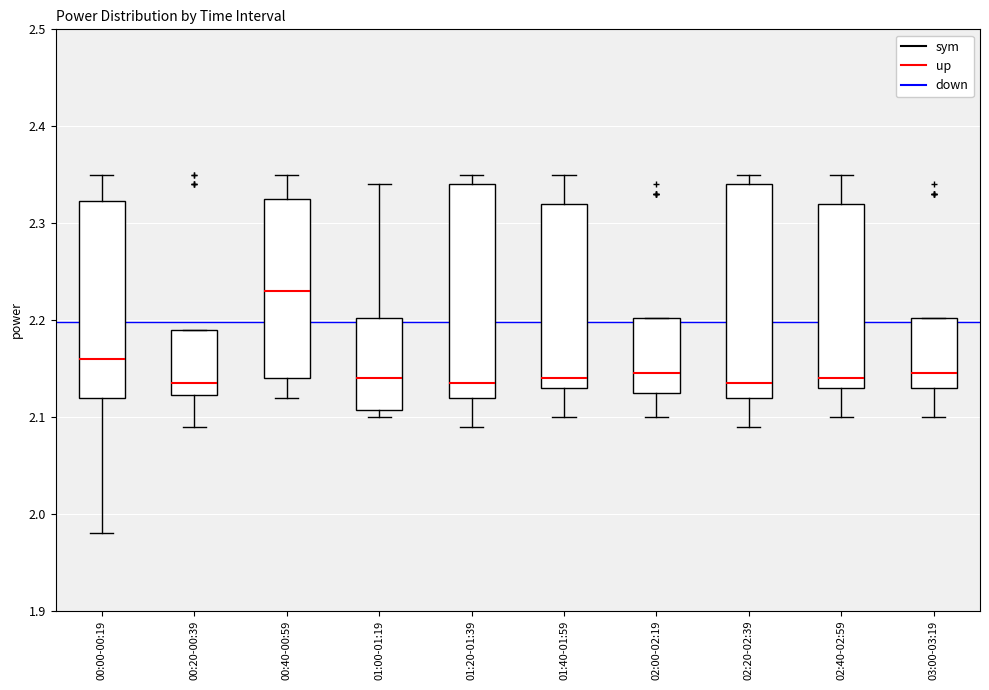

Where does the median line of the box for 00:20-00:39 sit on the y-axis? The values are not printed on the chart, so give them approximately, as read against the axis.

2.14